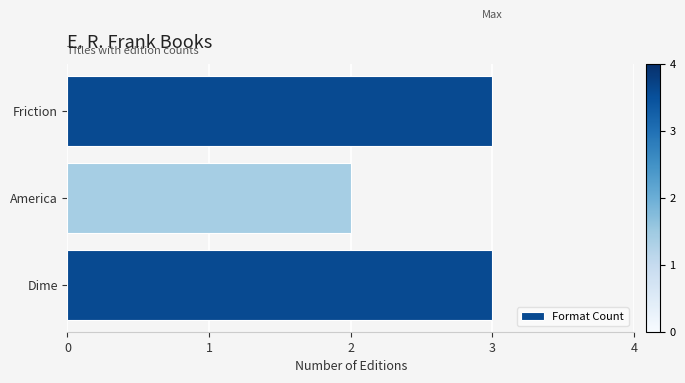

At which label is the value closest to 2?

America